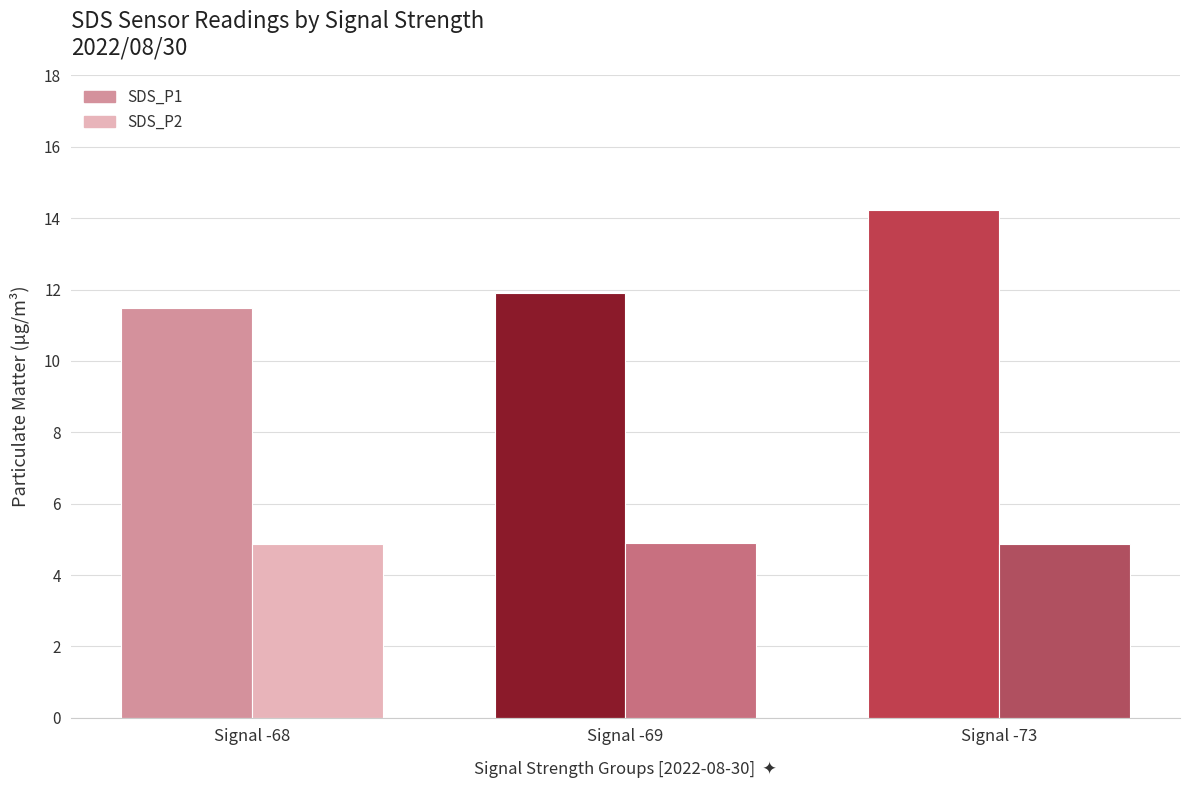

What is the value of the SDS_P2 bar at the 1st from the left?

4.9